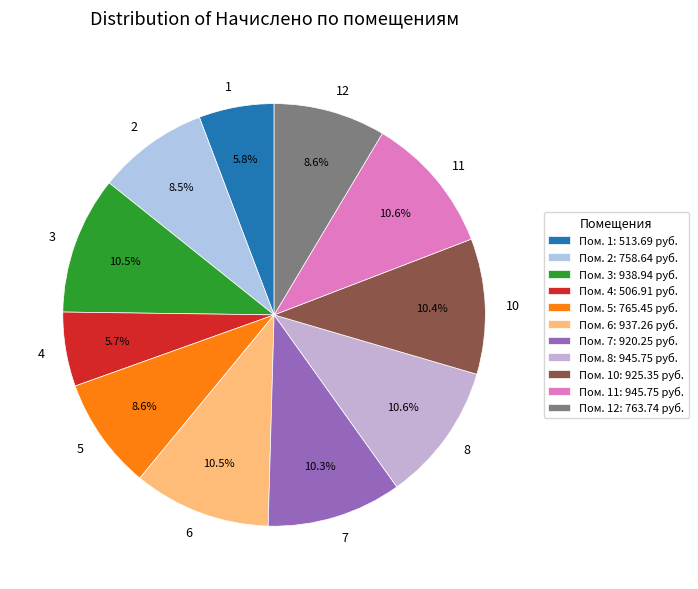

Do 1 and 4 together represent more than half of the pie?

No